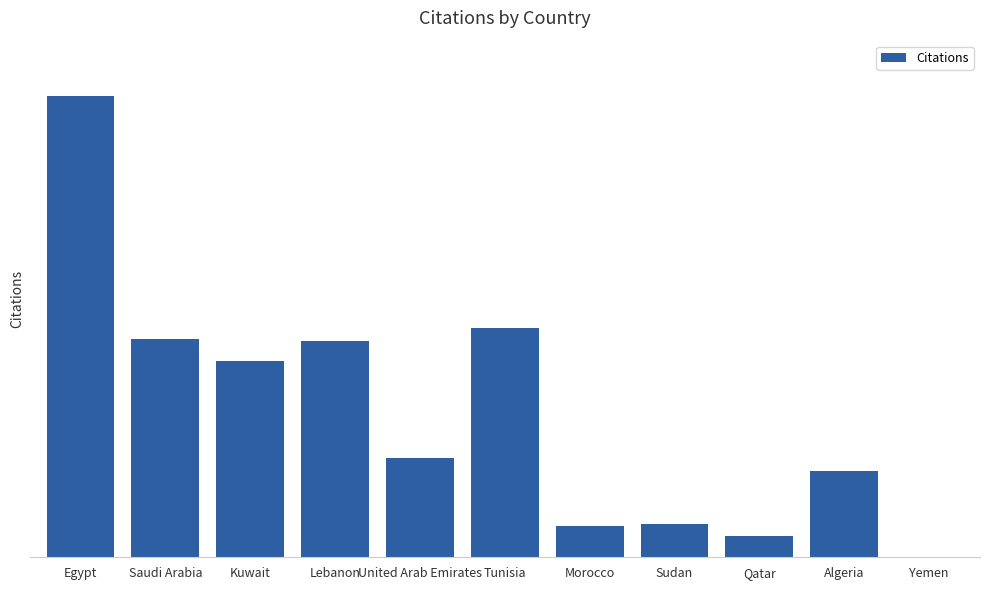

The chart shows a value of 318 at Egypt. True or false?

False